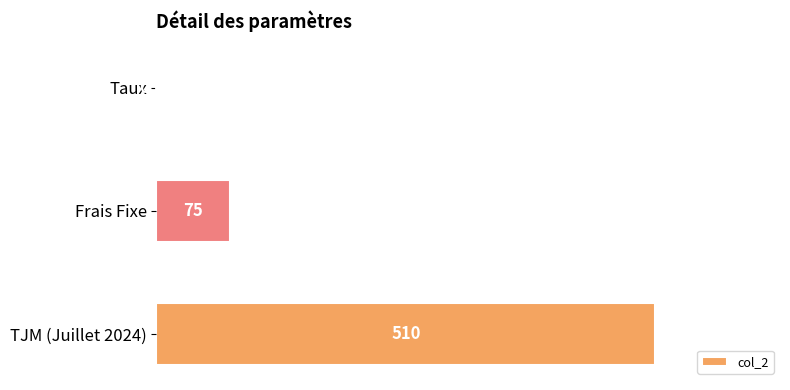

Count the number of categories in the chart.

3